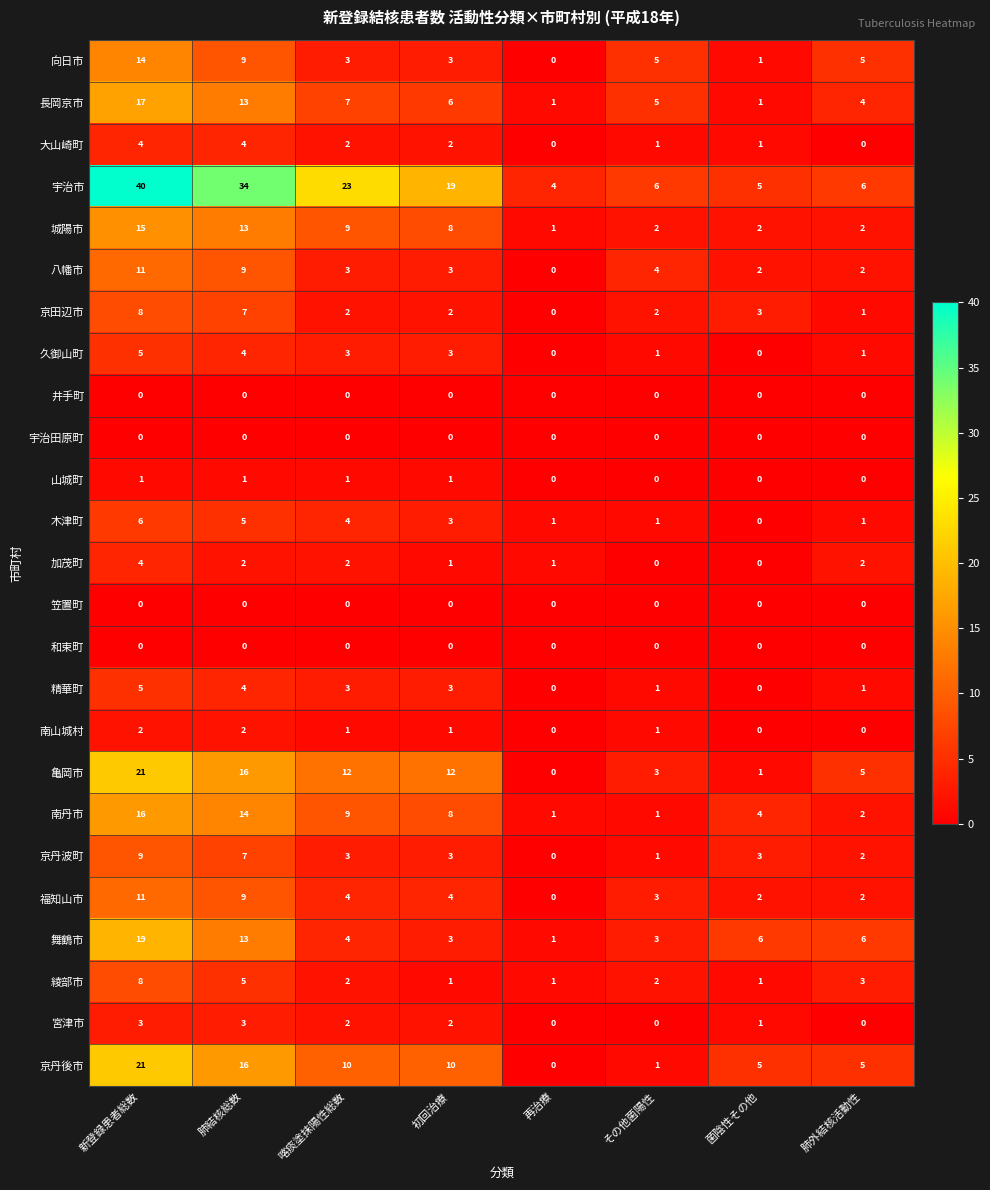

Which category has the highest value across all series?

新登録患者総数